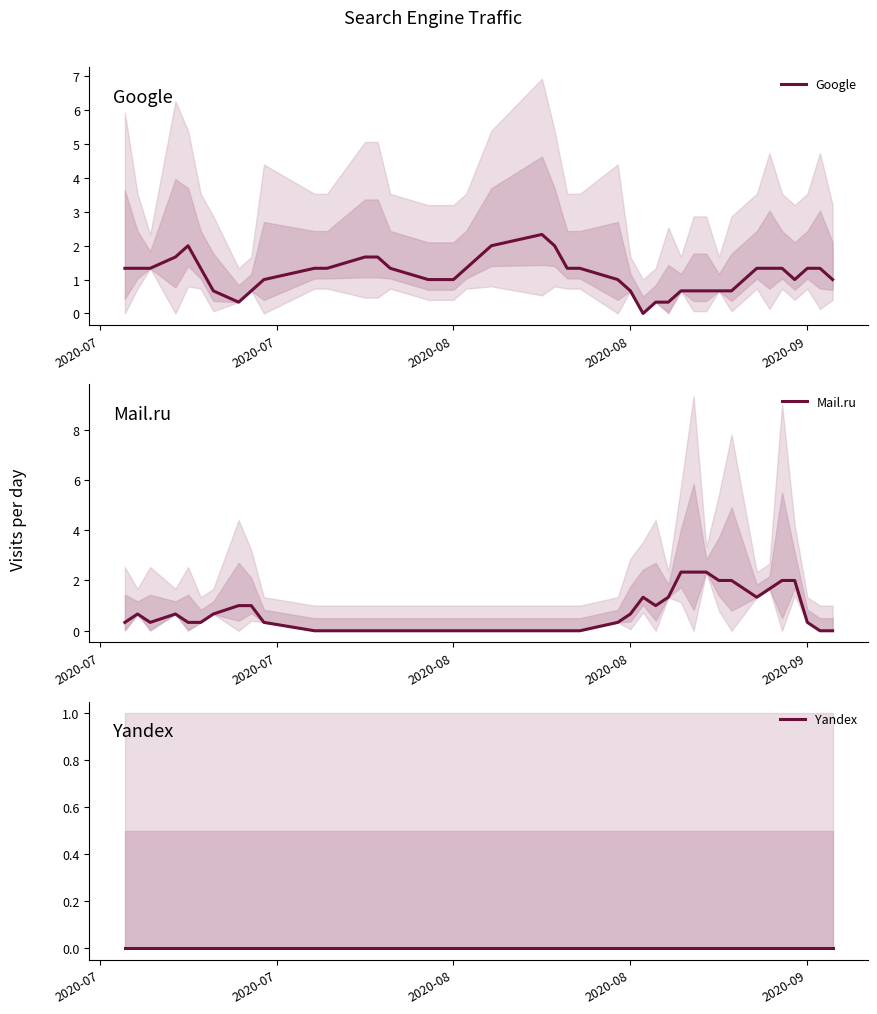

Which series changed the most between 2020-07 and 2020-08?

Mail.ru